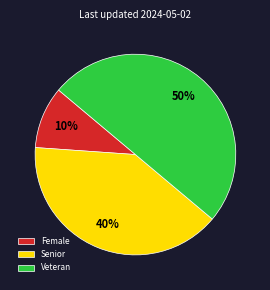

Between Senior and Female, which is larger?

Senior